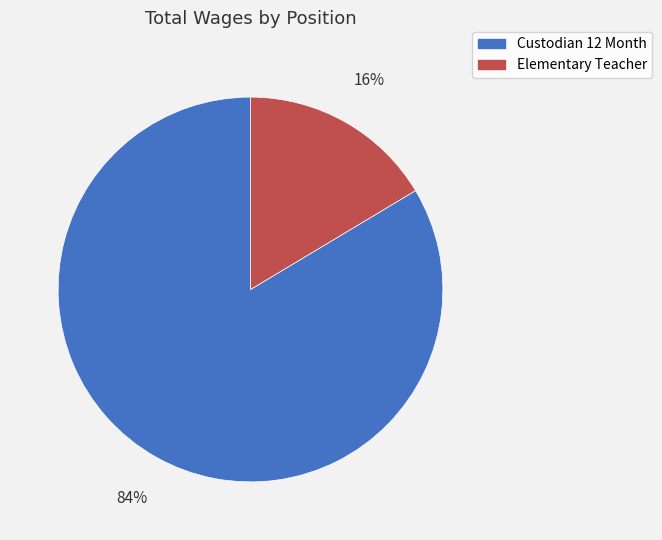

To the nearest percent, what percentage of the pie is Elementary Teacher?

16%